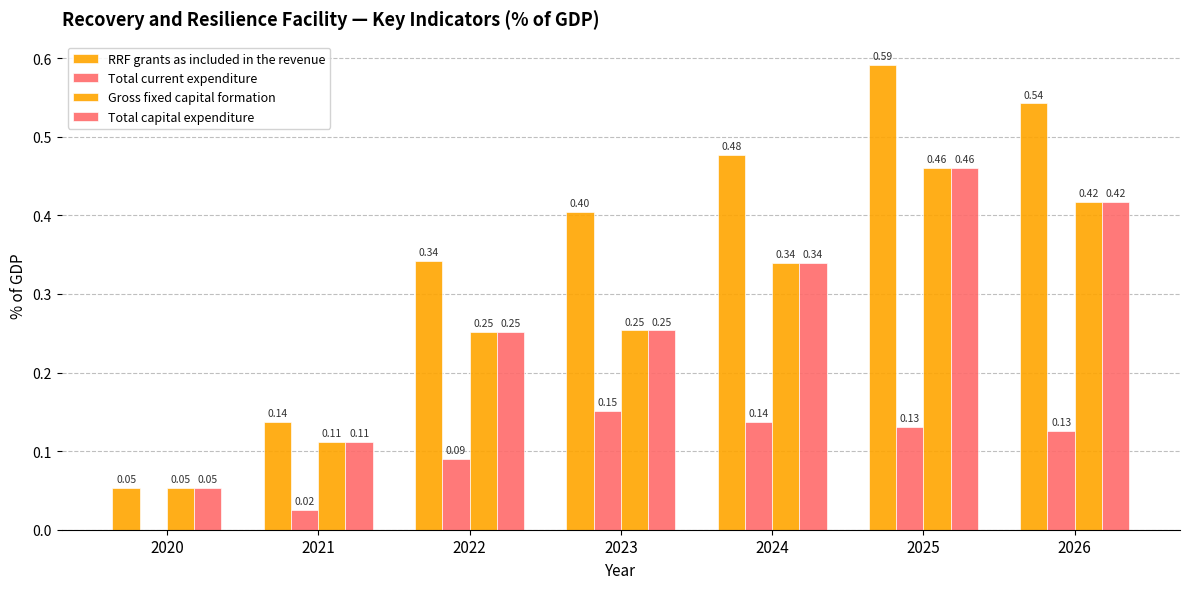

Is the value of Gross fixed capital formation at 2021 greater than the value of Total capital expenditure at 2022?

No